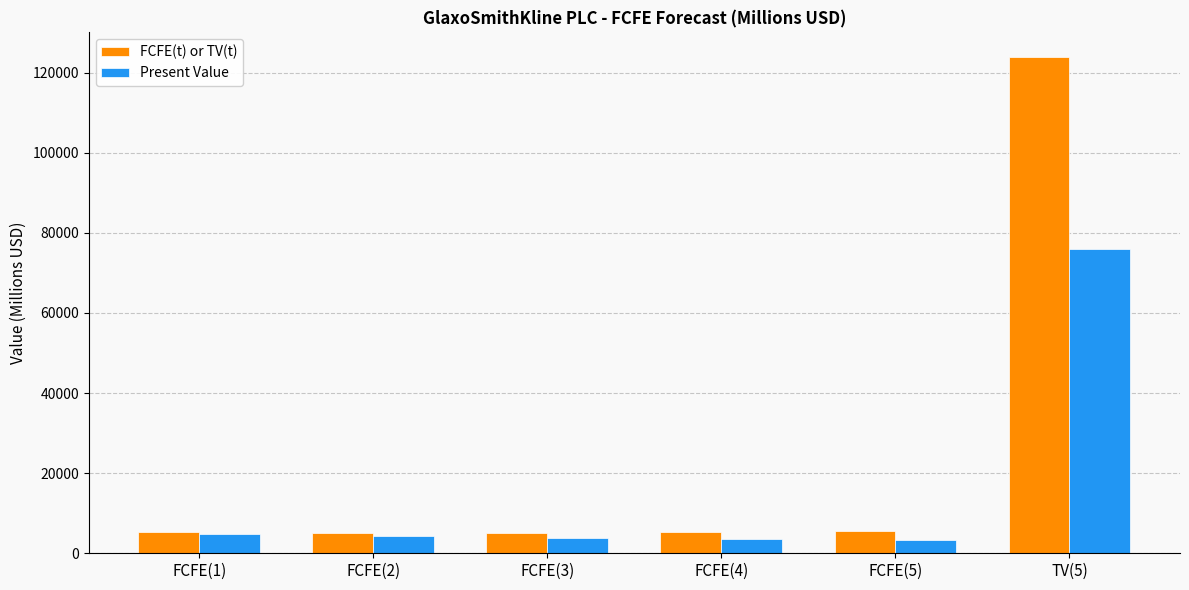

What is the smallest value displayed?

3413